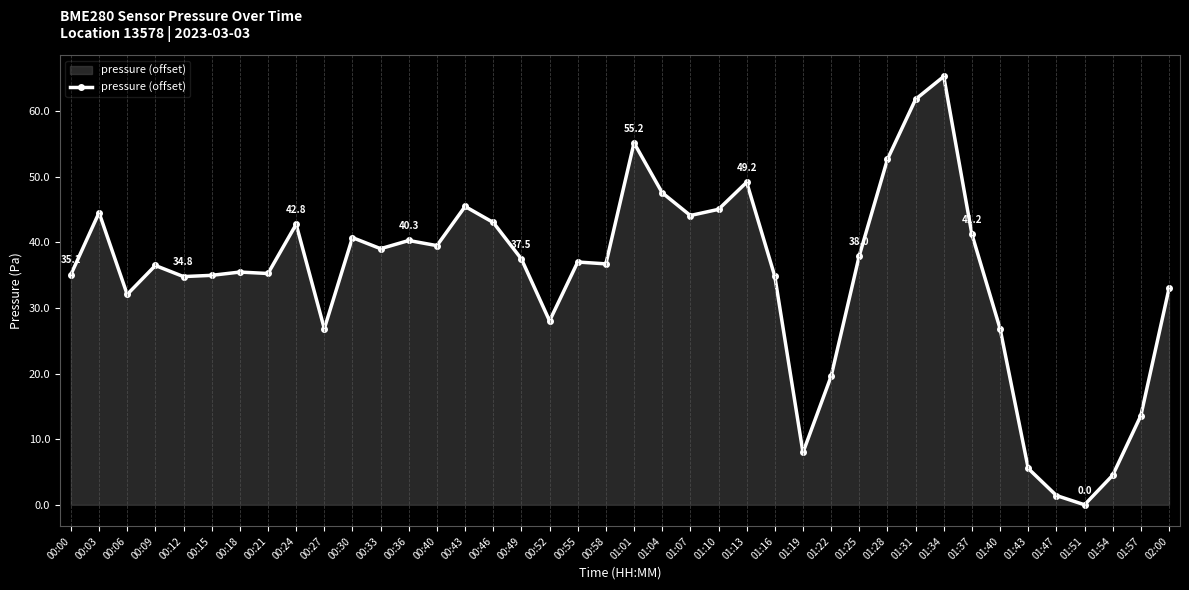

At which category does the chart reach its peak across all series?

01:34